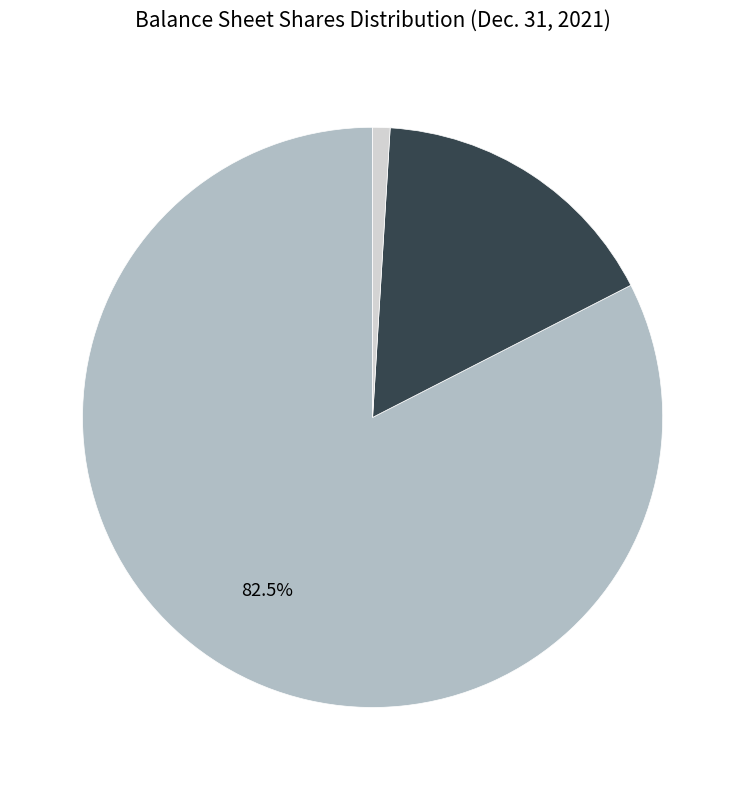

Is there any slice that represents more than half of the pie?

Yes